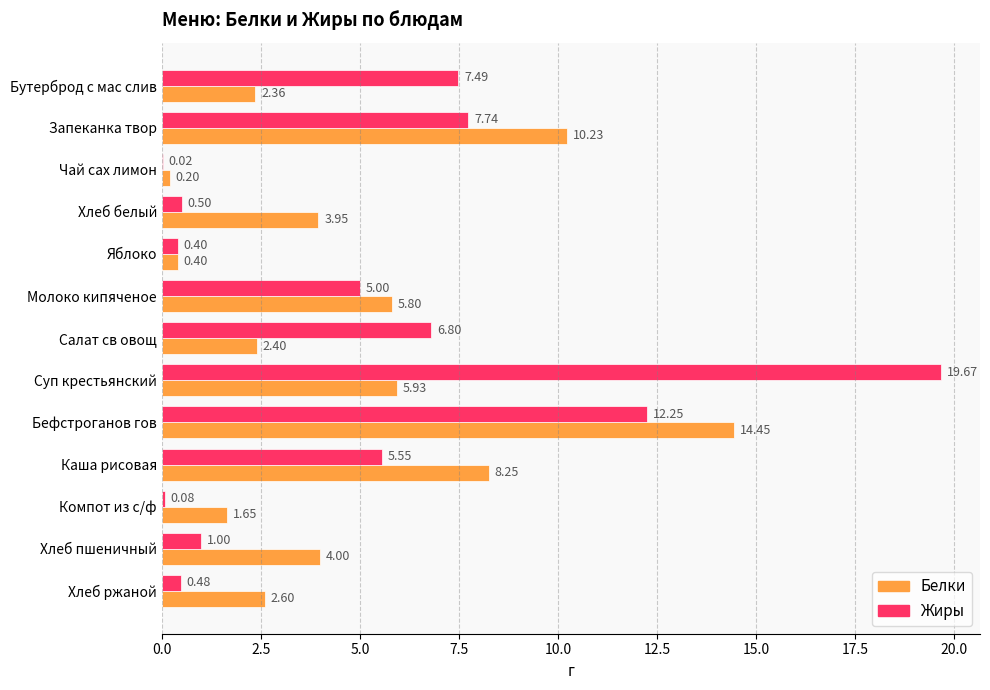

What is the sum of all Жиры values?

67.0